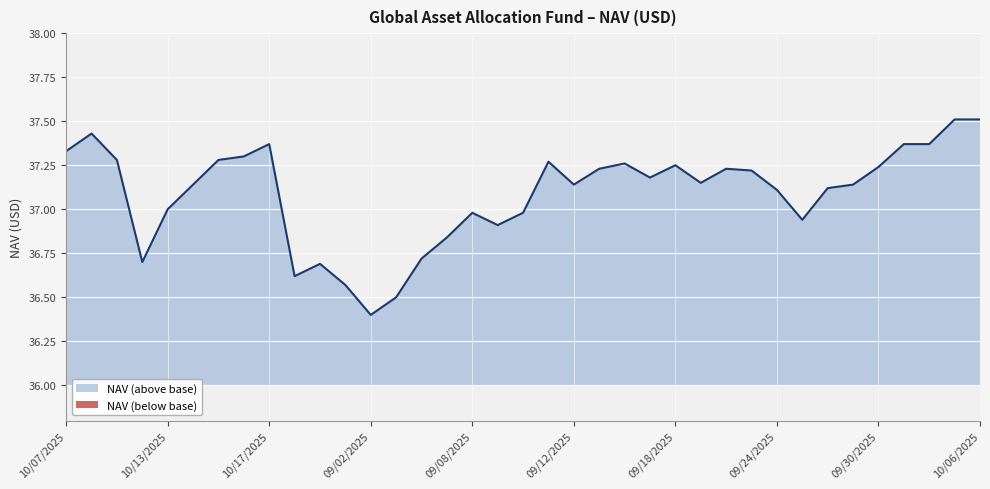

How many interior local valleys (lower than both neighbors) does the data have?

8